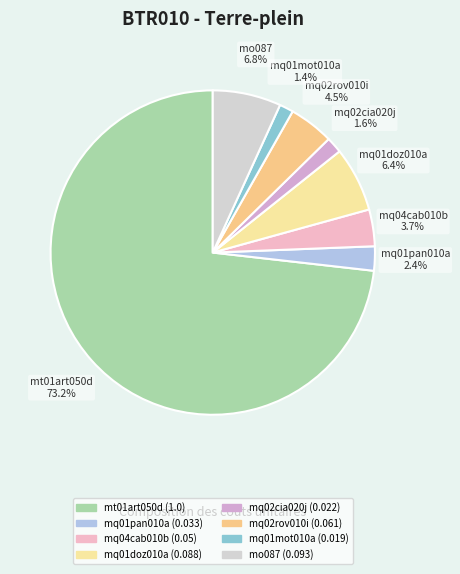

To the nearest percent, what is the difference between the mt01art050d and mq01doz010a slice percentages?

67%